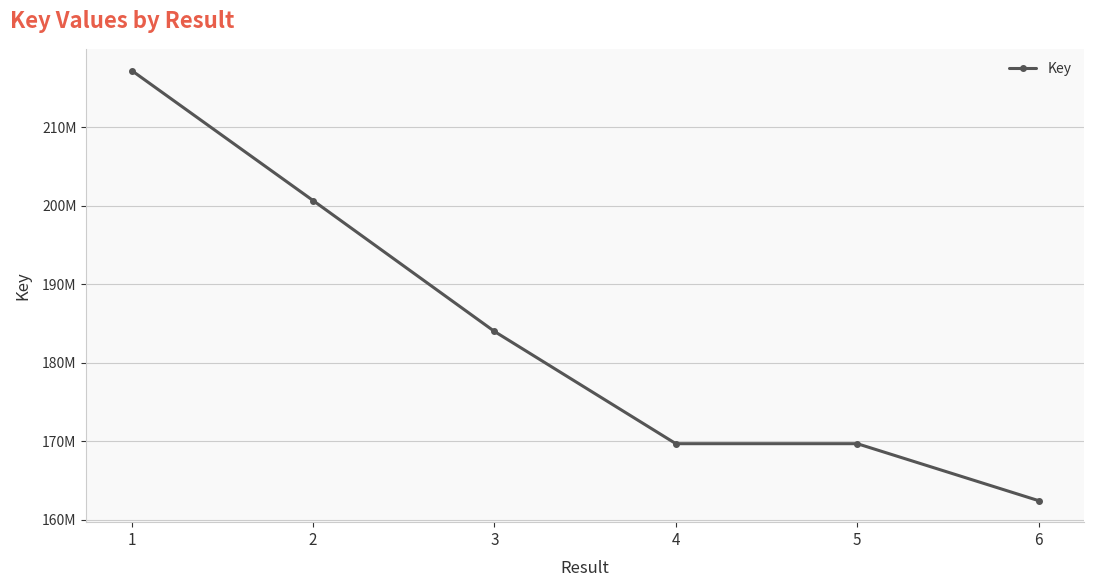

List the labels in order of value, largest first.

1, 2, 3, 4, 5, 6